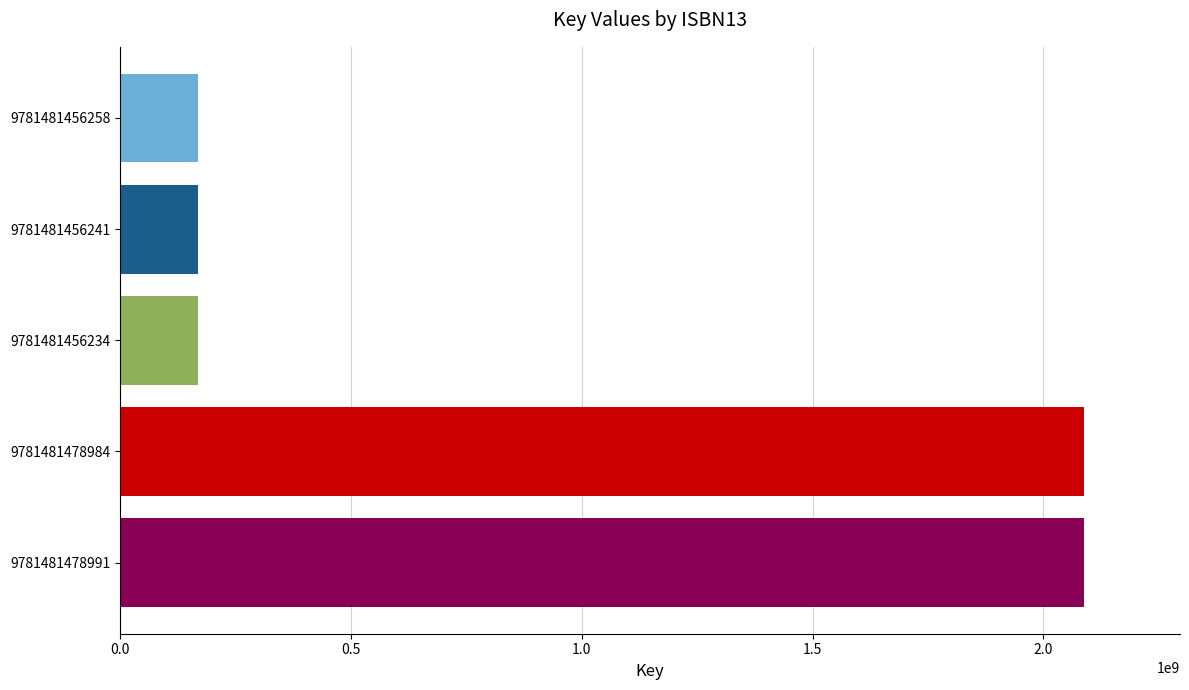

What is the greatest value displayed?

2087388556